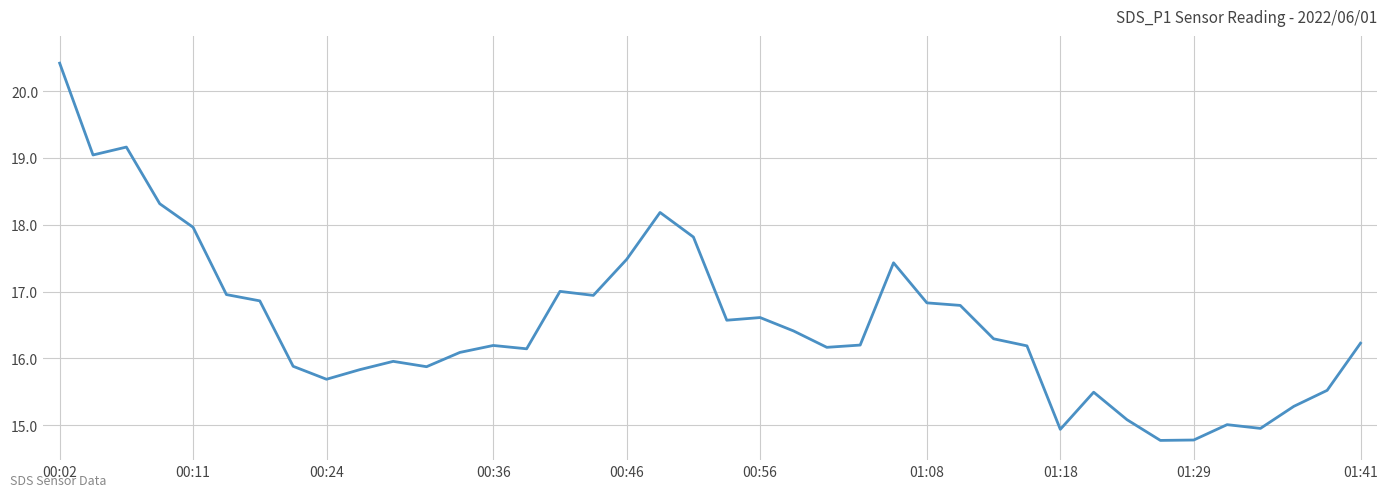

What is the minimum value shown in the chart?

14.8